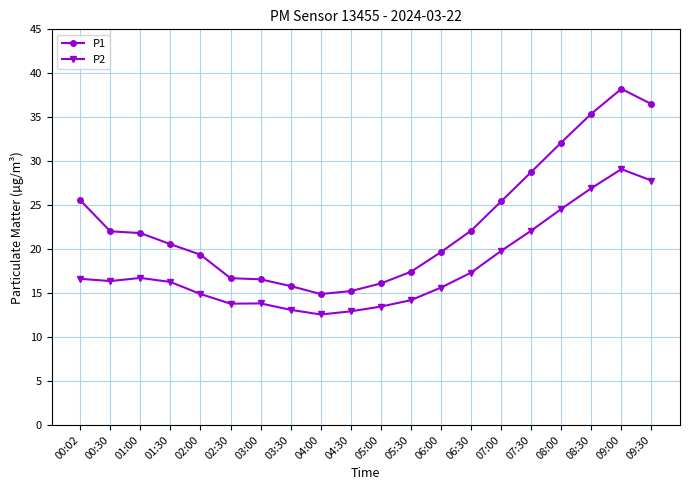

Which label corresponds to the largest value in the chart?

09:00